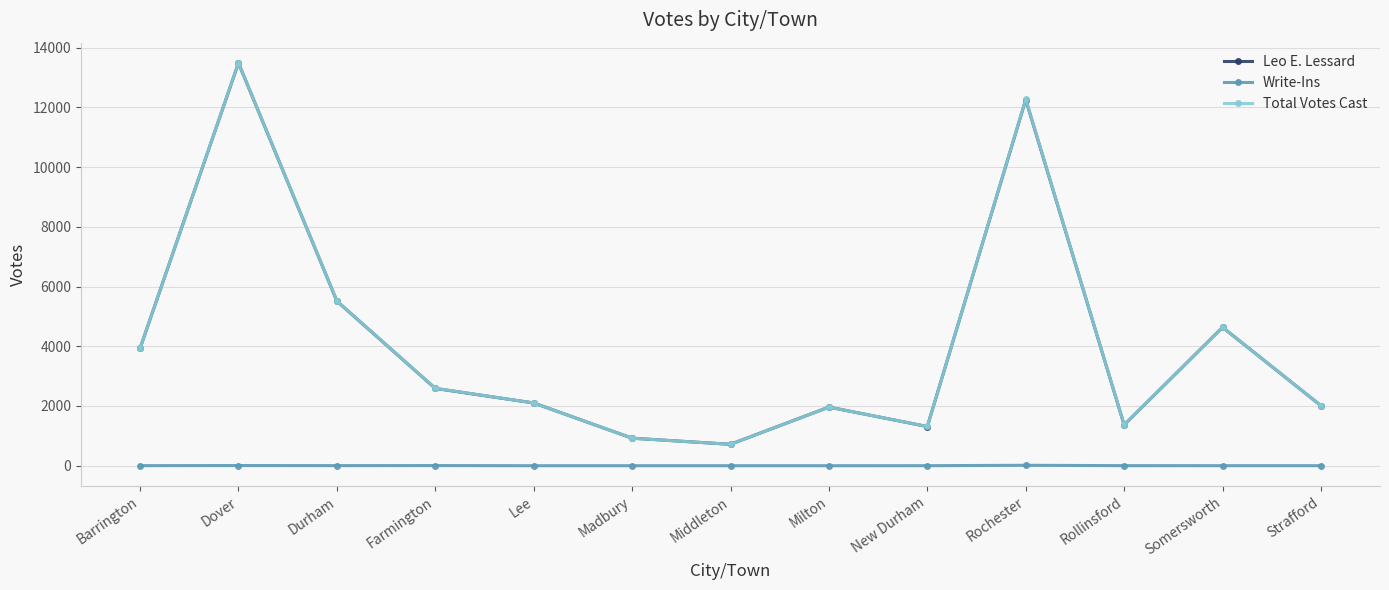

Where is the first local minimum for Leo E. Lessard?

Middleton